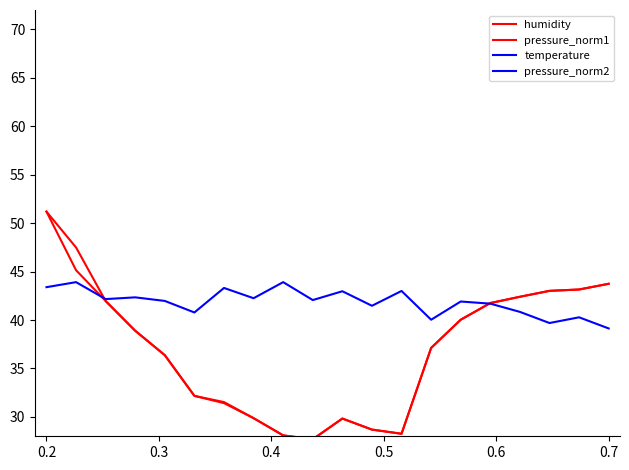

Does the chart display data point markers on the line(s)?

No